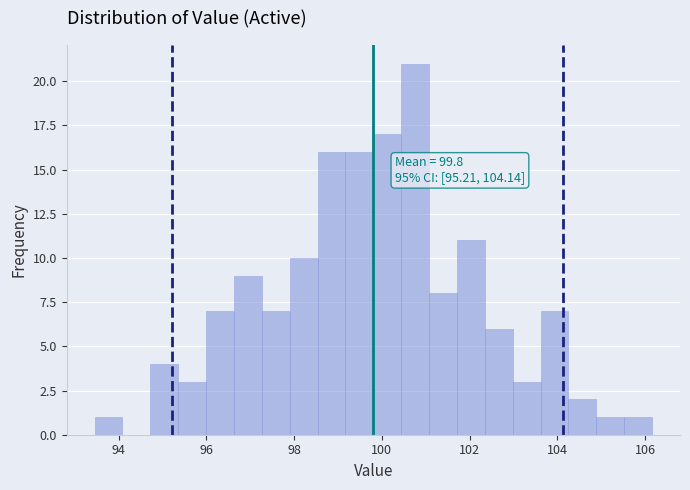

Around what value on the x-axis is the tallest bar? Give the approximate position of its centre, as read against the axis.

100.8